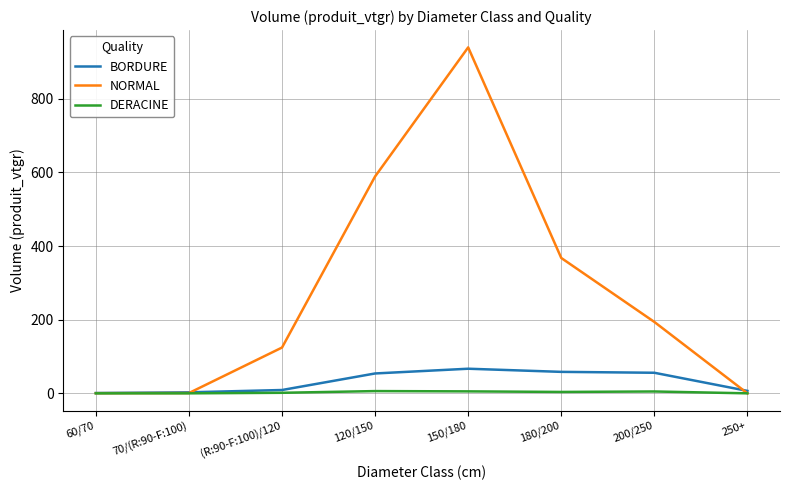

In NORMAL, how many points are higher than both neighbors (excluding endpoints)?

1